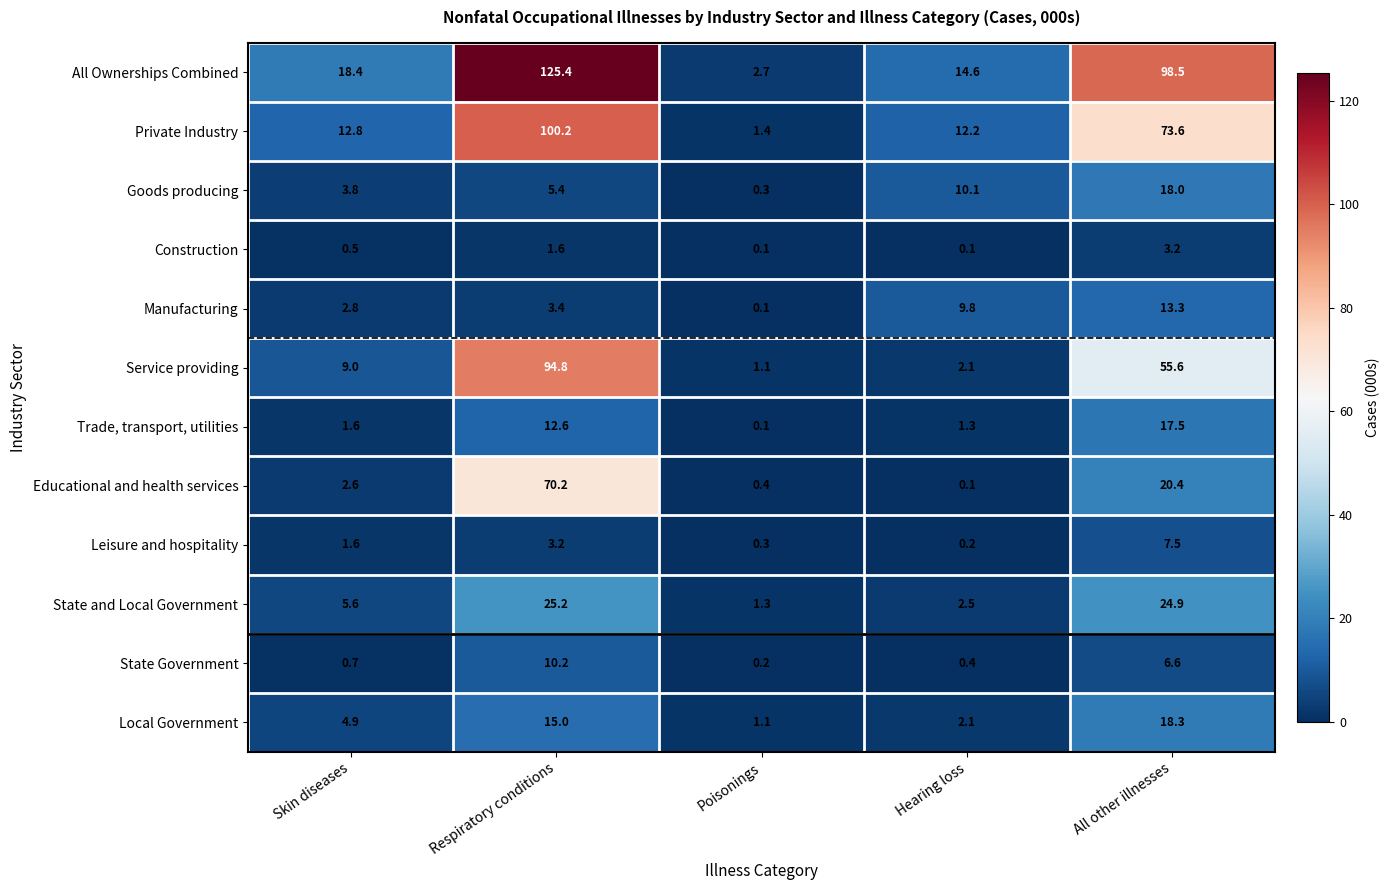

What is the approximate value of State and Local Government at Poisonings?

1.3